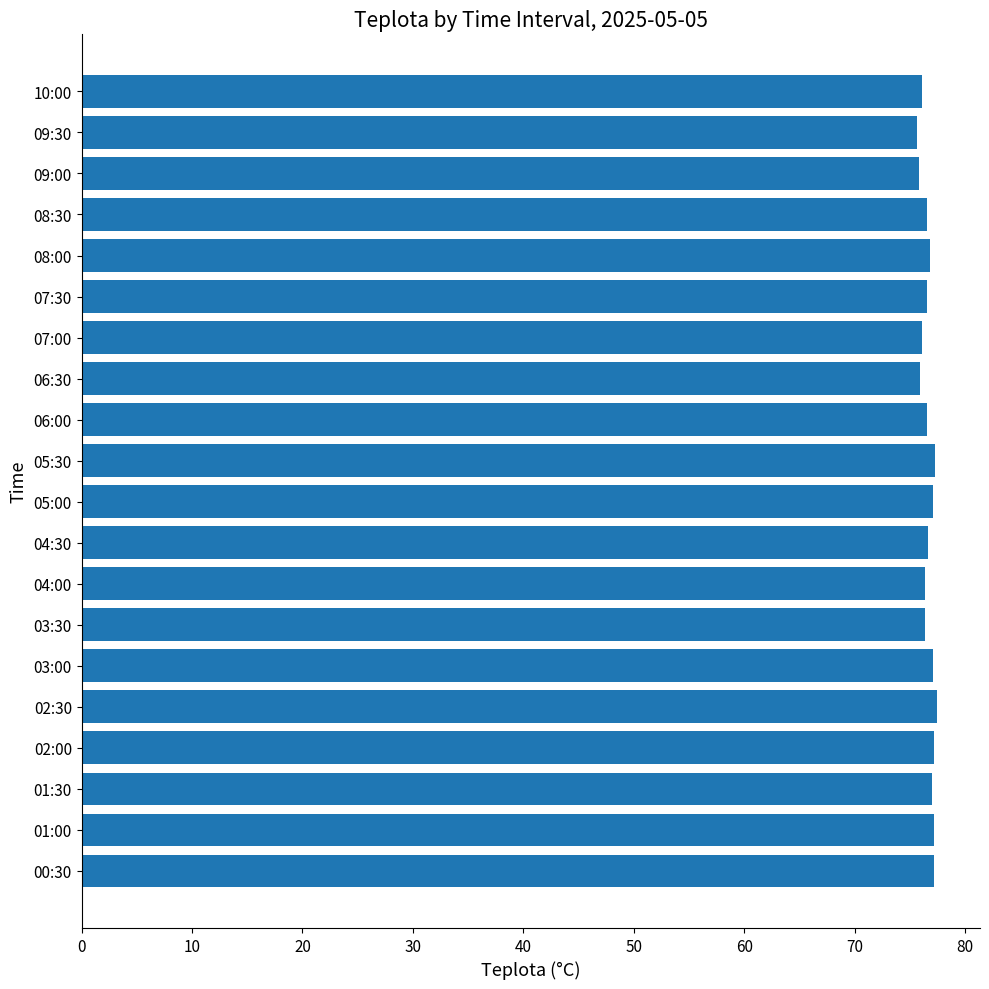

What is the sum of the values at 06:00 and 00:30?

153.8